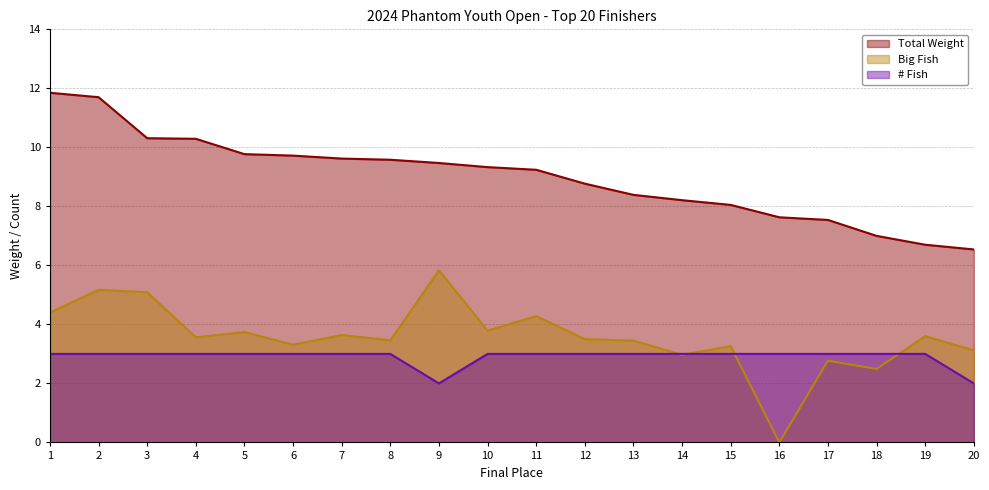

At 19, list the series in order from largest to smallest.

Total Weight, Big Fish, # Fish